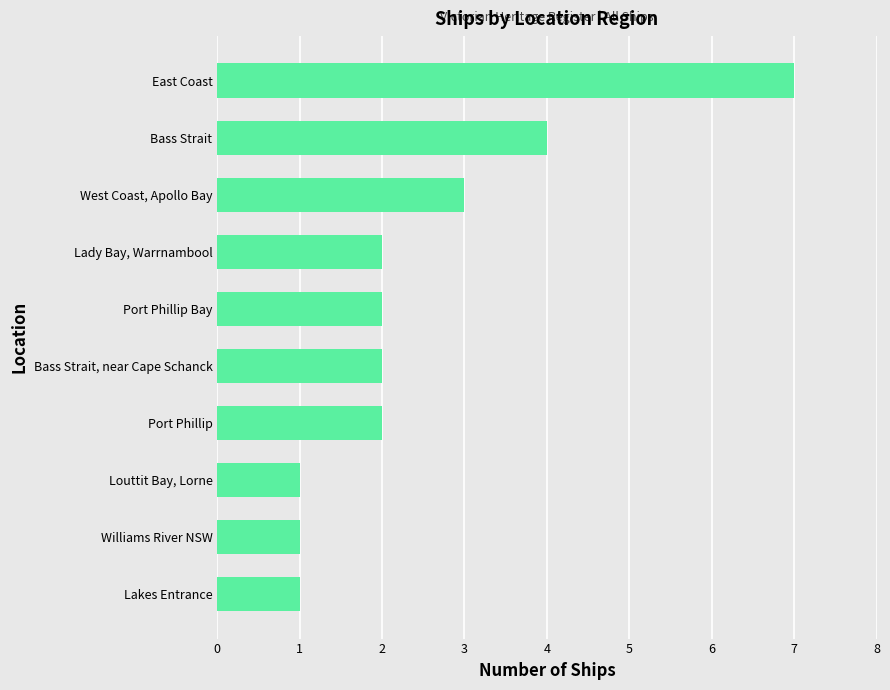

How many bars are there in total?

10